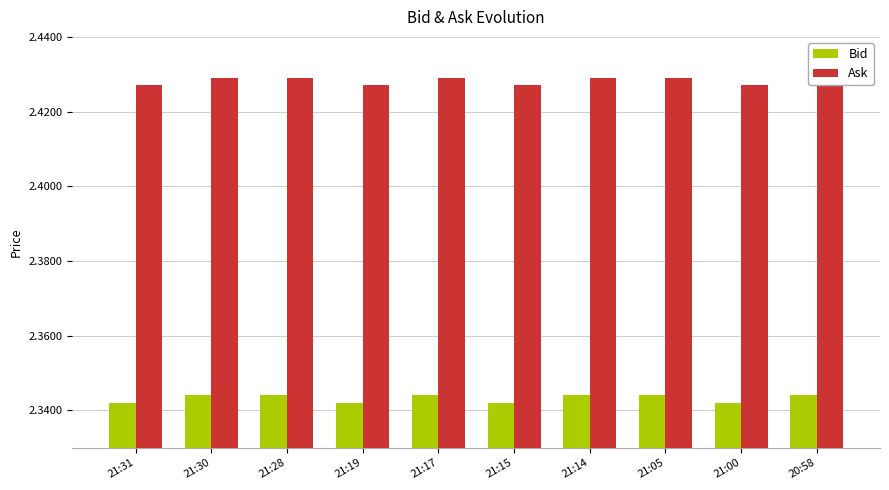

True or false: Ask has a value of 2.4 at 21:28.

True